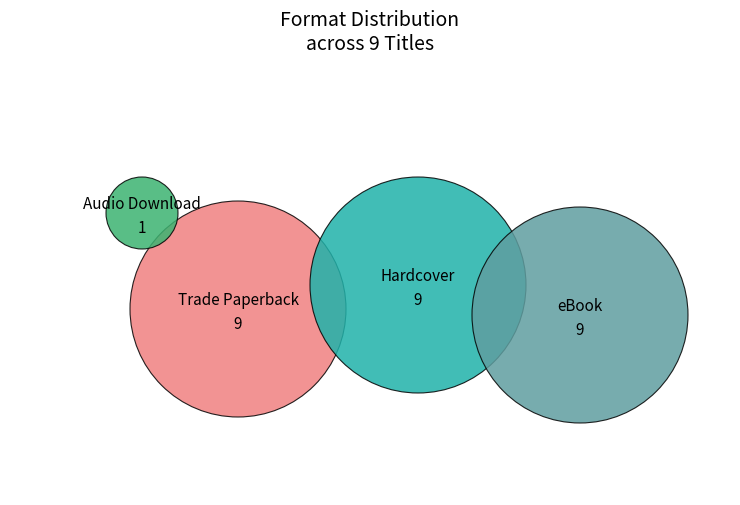

Approximately how many times larger is the value at Trade Paperback compared to eBook?

1.0